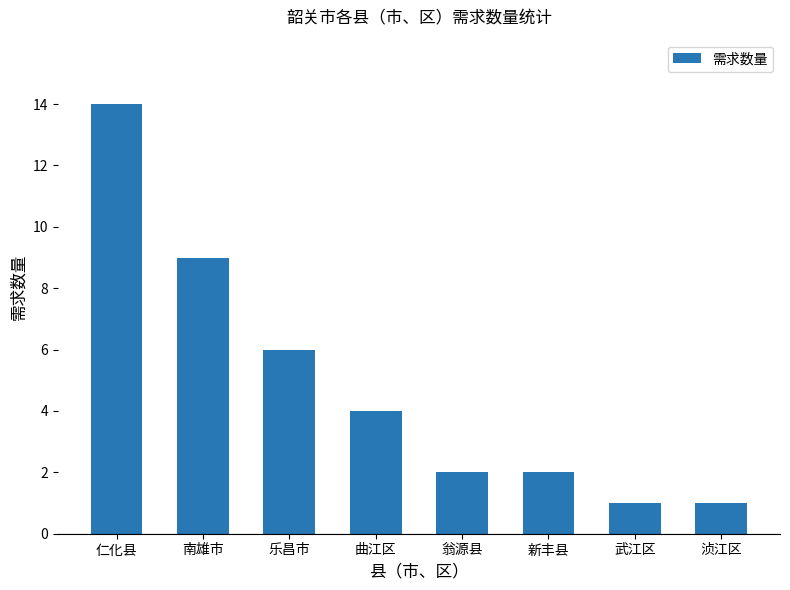

Which category has the highest value across all series?

仁化县